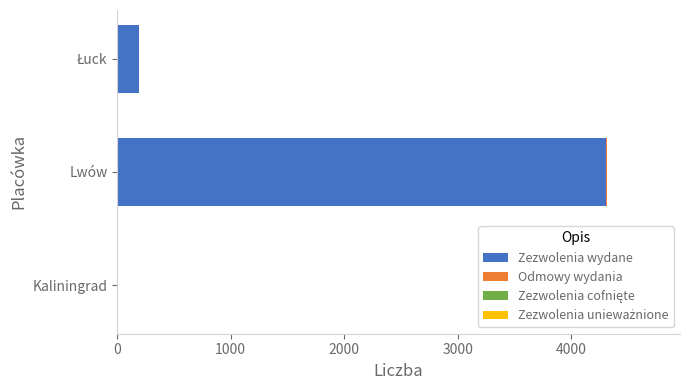

At which category is the sum across all series the highest?

Lwów